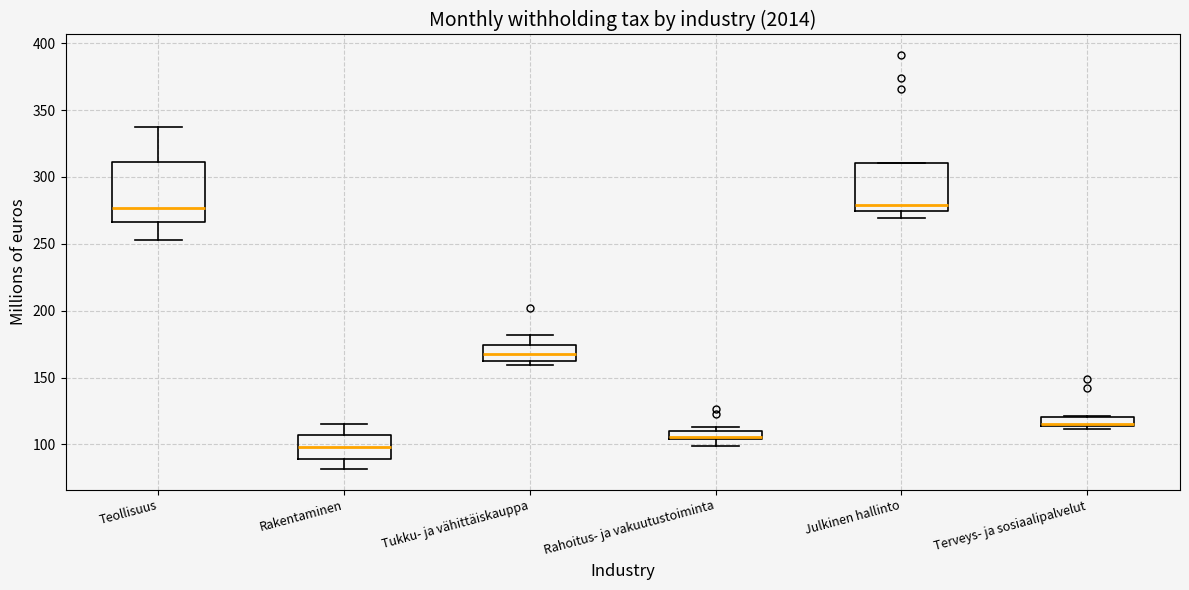

Comparing the boxes themselves (not the whiskers), which one is the tallest?

Teollisuus